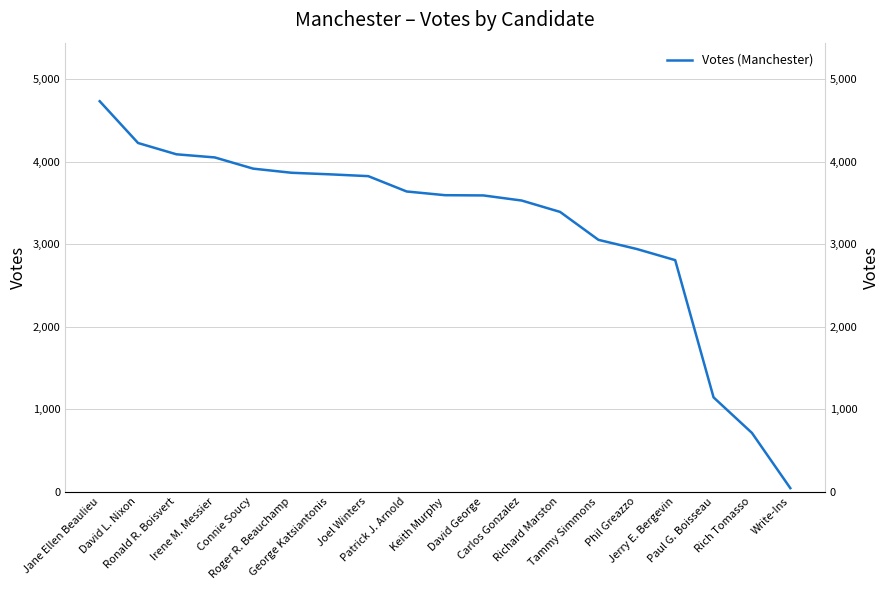

What is the sum of the values at Write-Ins and Irene M. Messier?

4094